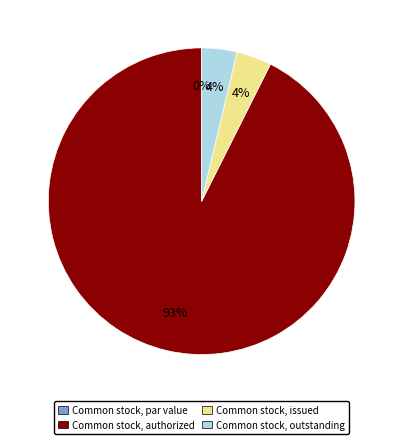

To the nearest percent, what is the difference between the largest and smallest slice percentages?

93%